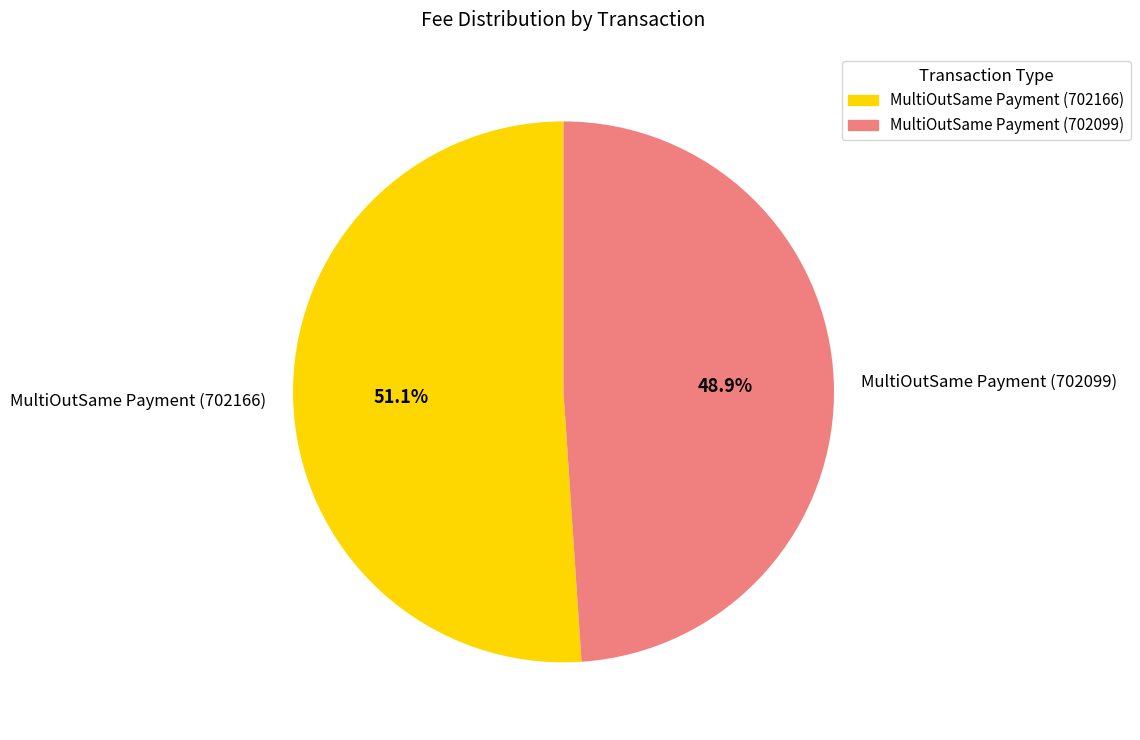

Rank the categories by value from highest to lowest.

MultiOutSame Payment (702166), MultiOutSame Payment (702099)